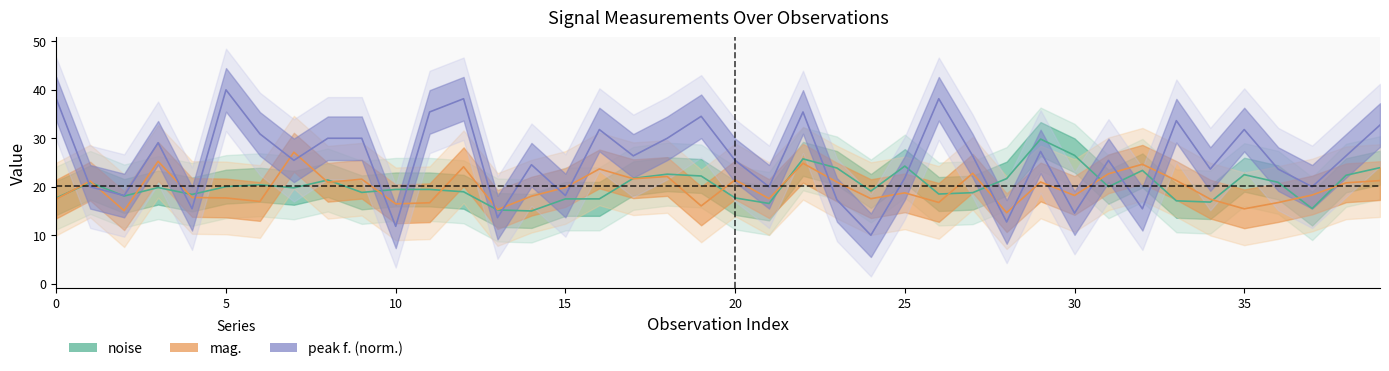

What is the total value across all series at 29?

78.1